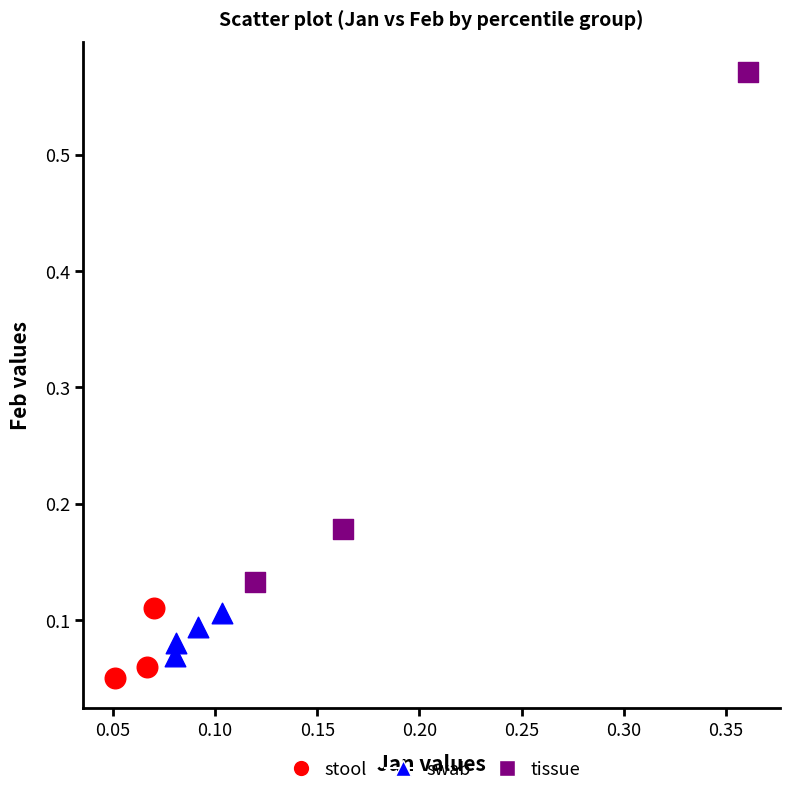

Which series contains the lowest Y value?

stool